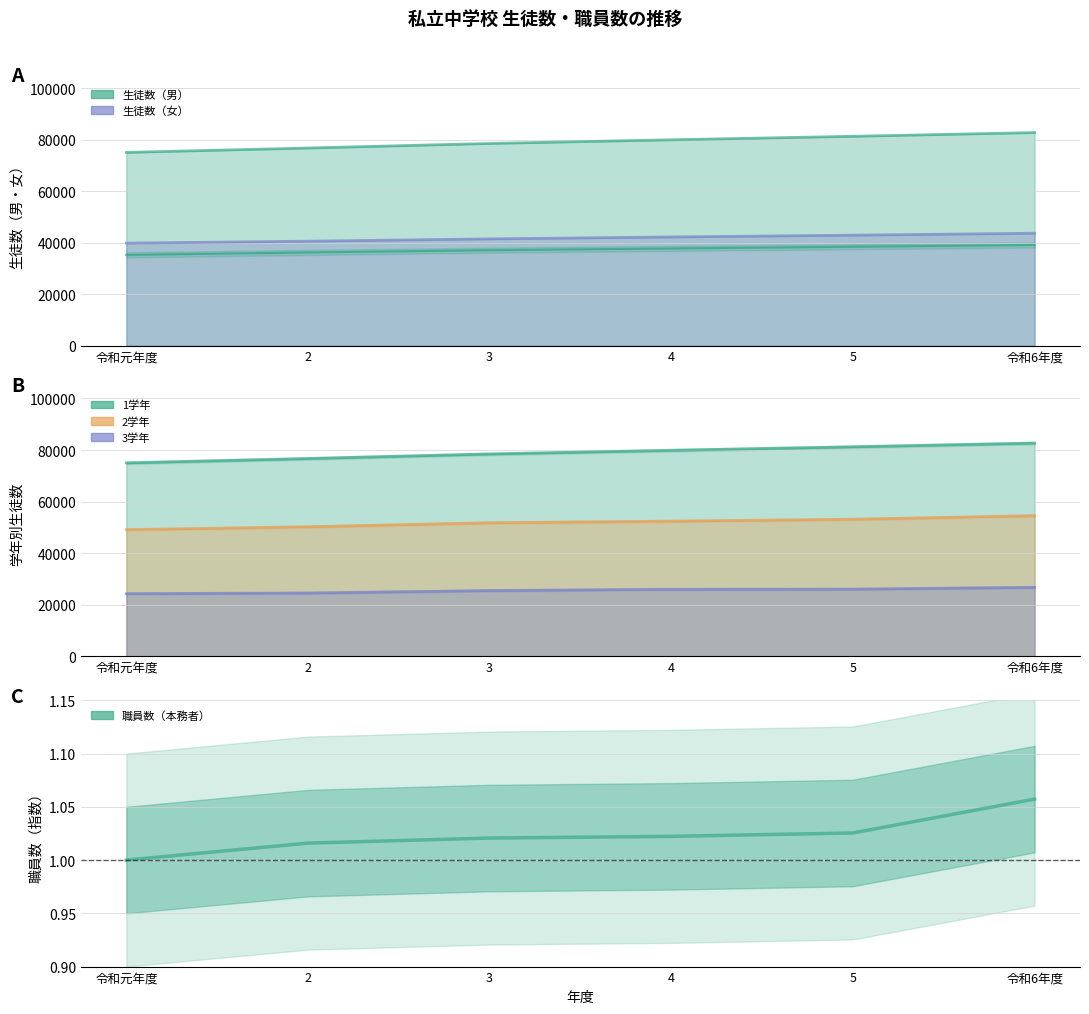

True or false: 職員数 and 3学年 cross at least once.

False